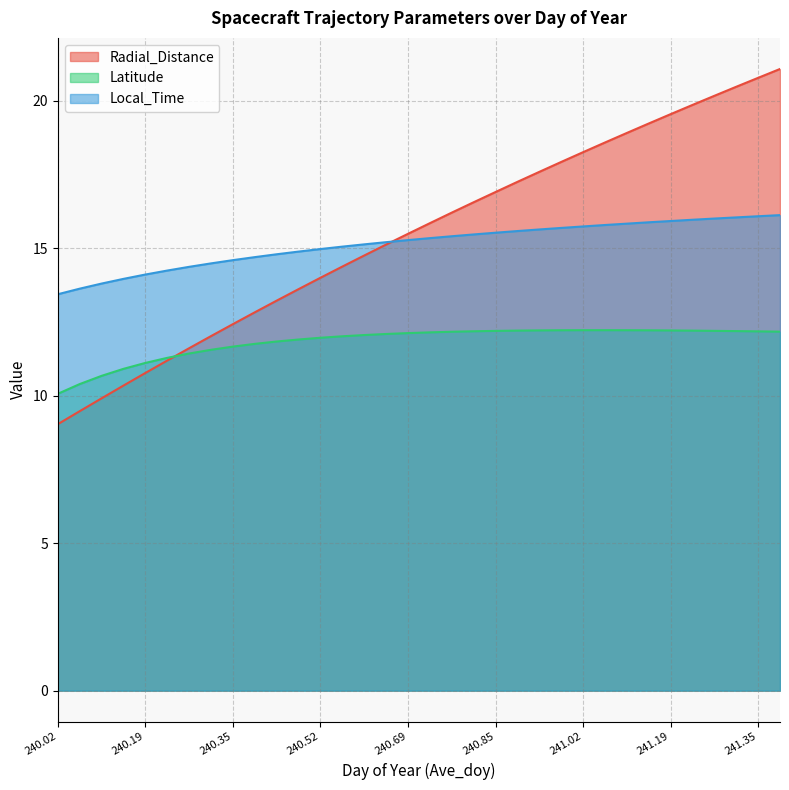

Count the number of categories in the chart.

34